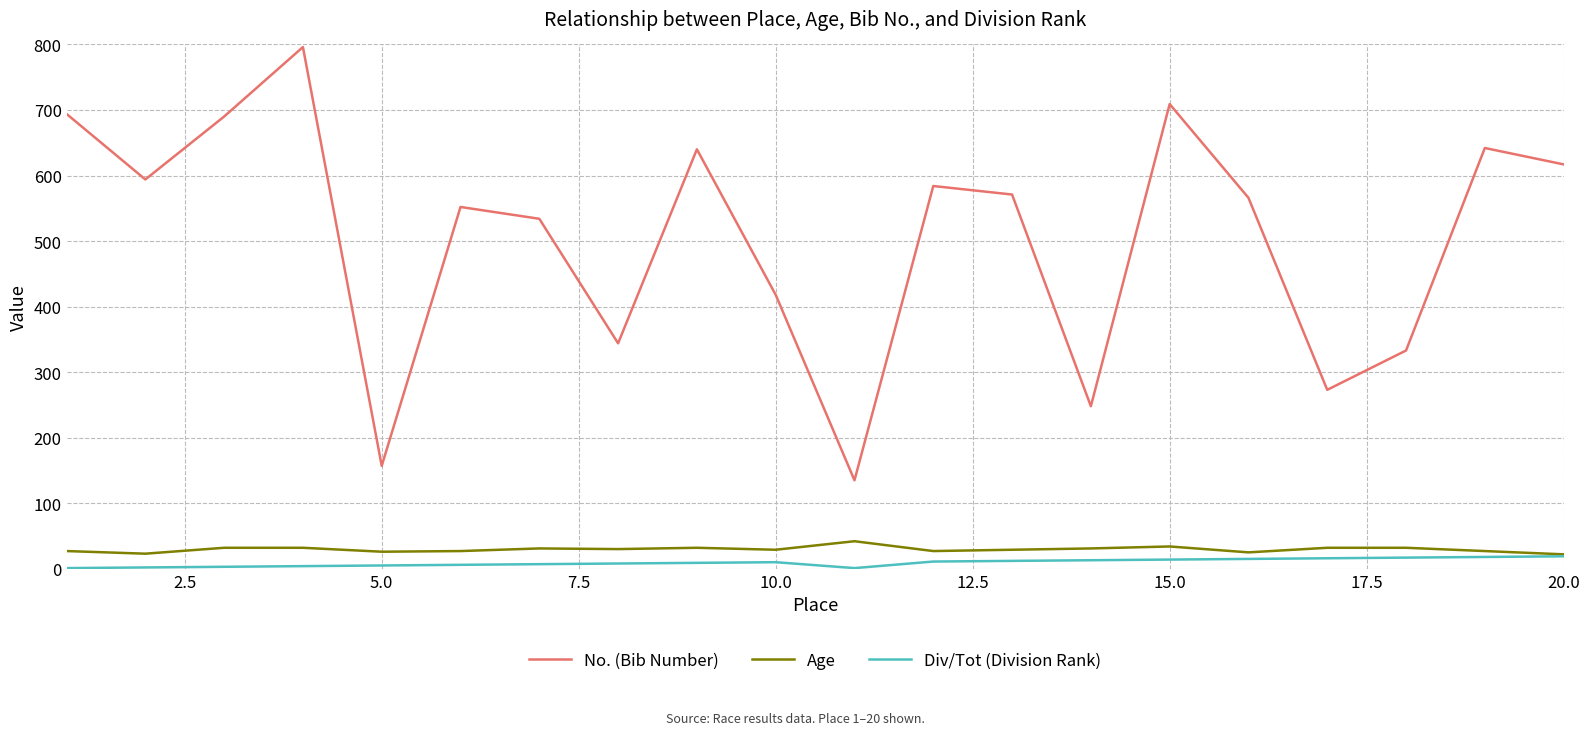

Which series has the largest range (max minus min)?

No. (Bib Number)